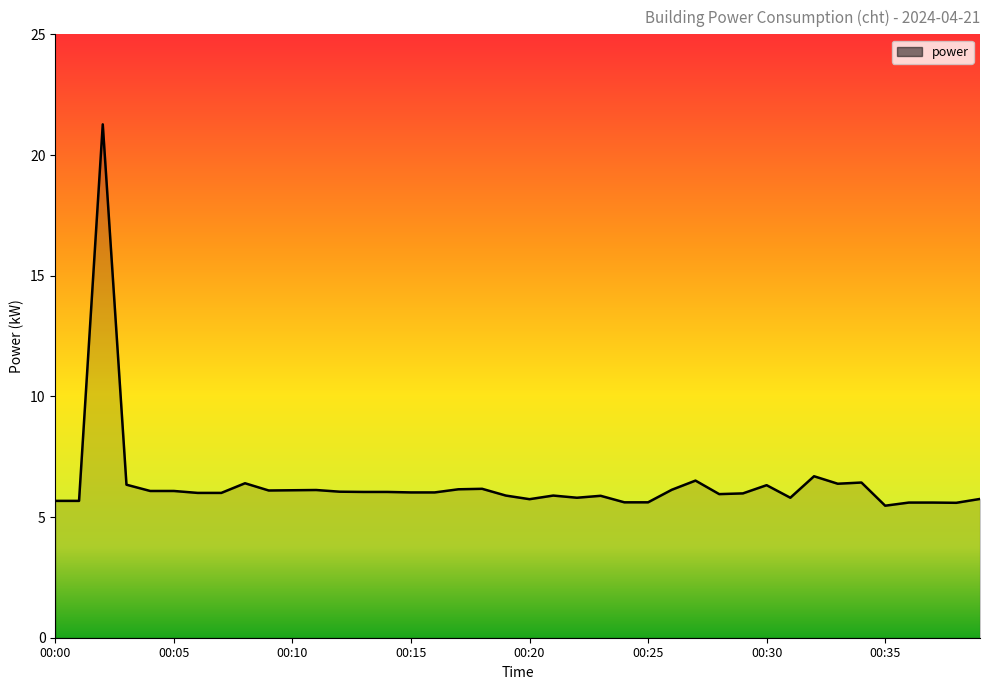

What is the greatest value displayed?

21.3